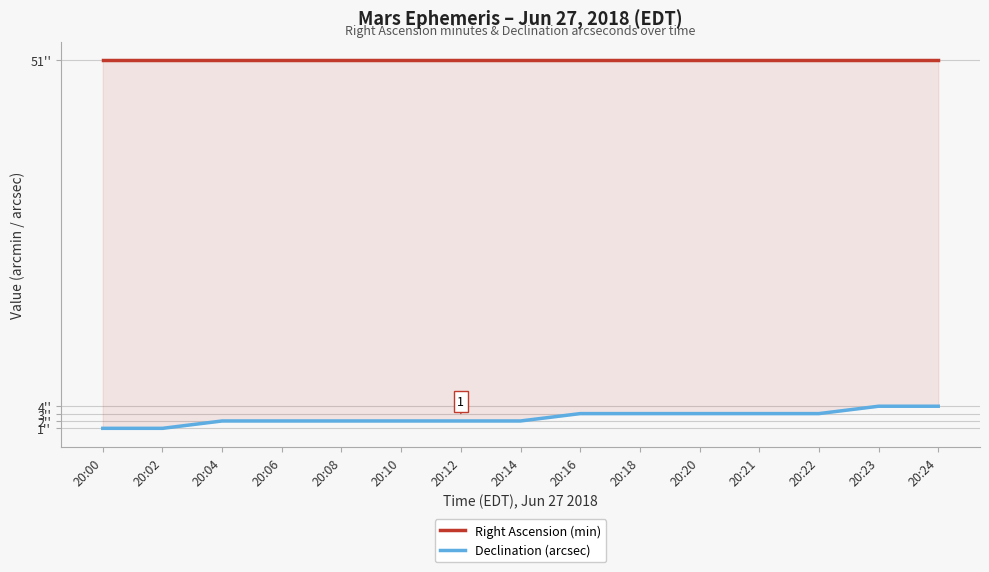

Where does the Declination (arcsec) series first go above 2?

20:16